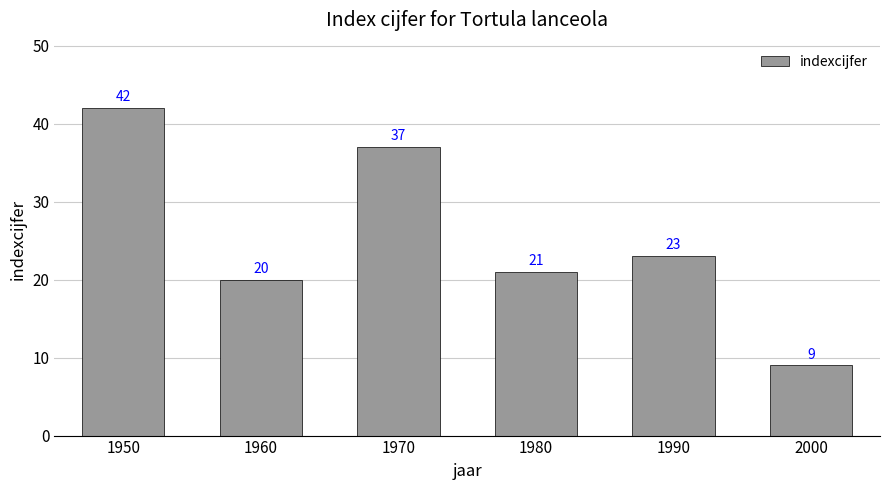

What is the maximum value shown in the chart?

42